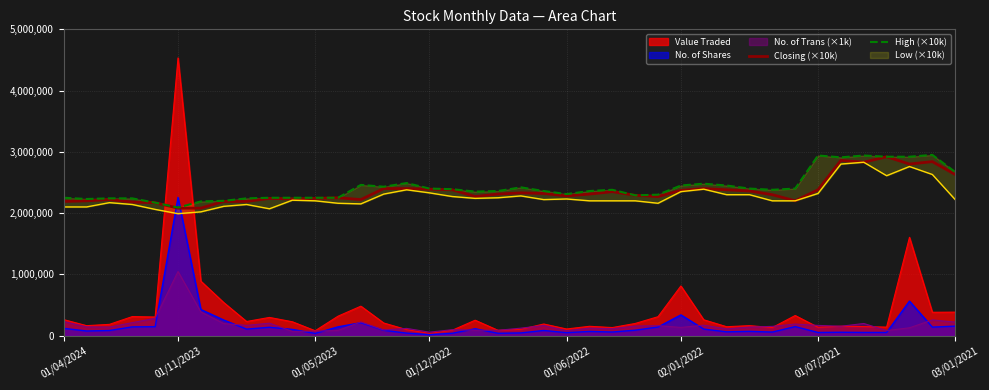

True or false: Closing (×10k) and Value Traded cross at least once.

True